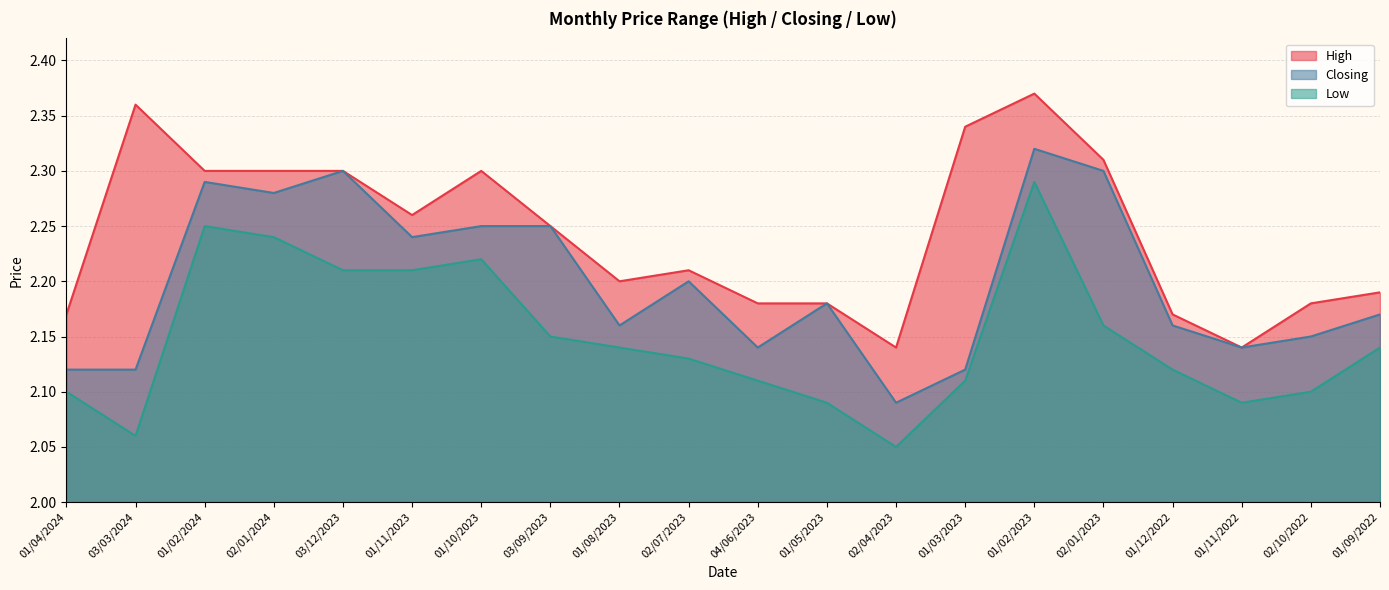

Is the value of High at 01/04/2024 greater than the value of Low at 01/10/2023?

No